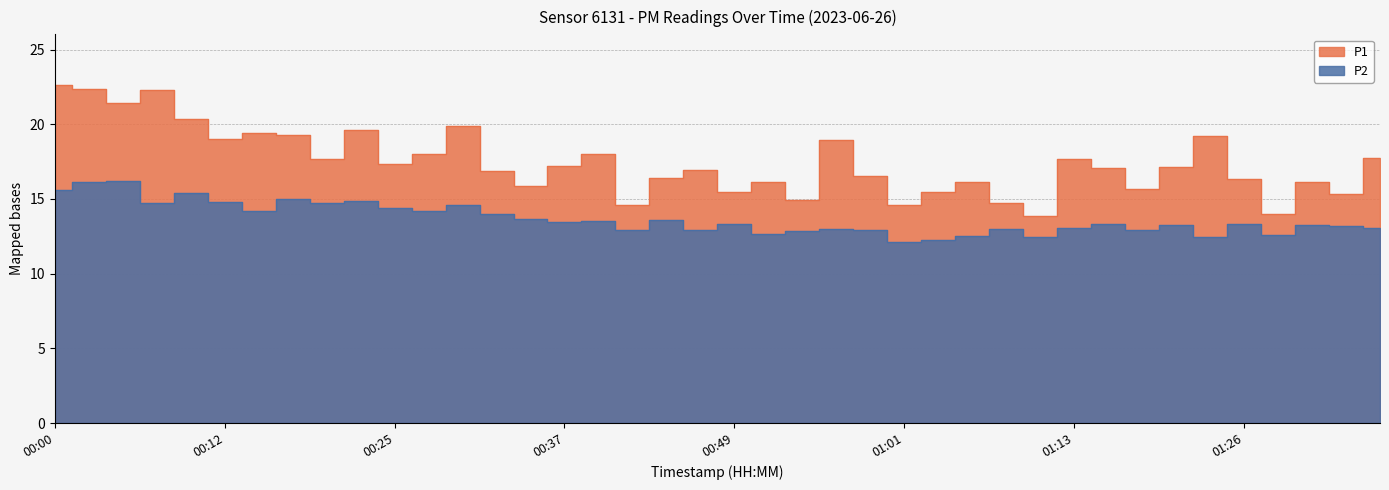

At which category is the sum across all series the highest?

00:03